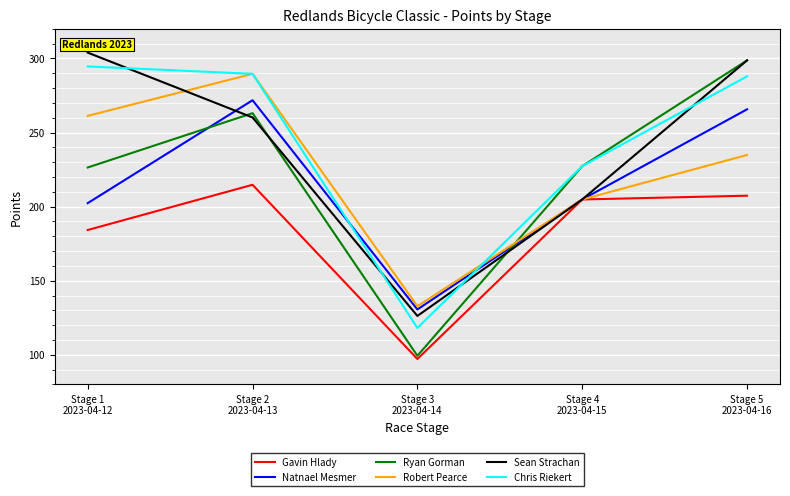

Which series has the widest spread of values?

Ryan Gorman